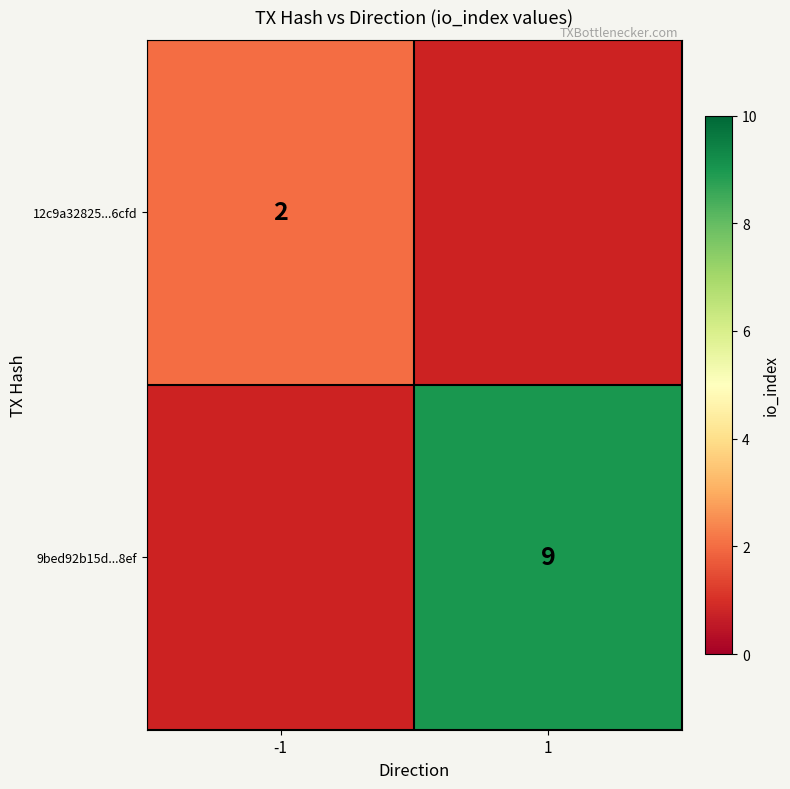

True or false: 9bed92b15d...8ef has a value of 9 at 1.

True